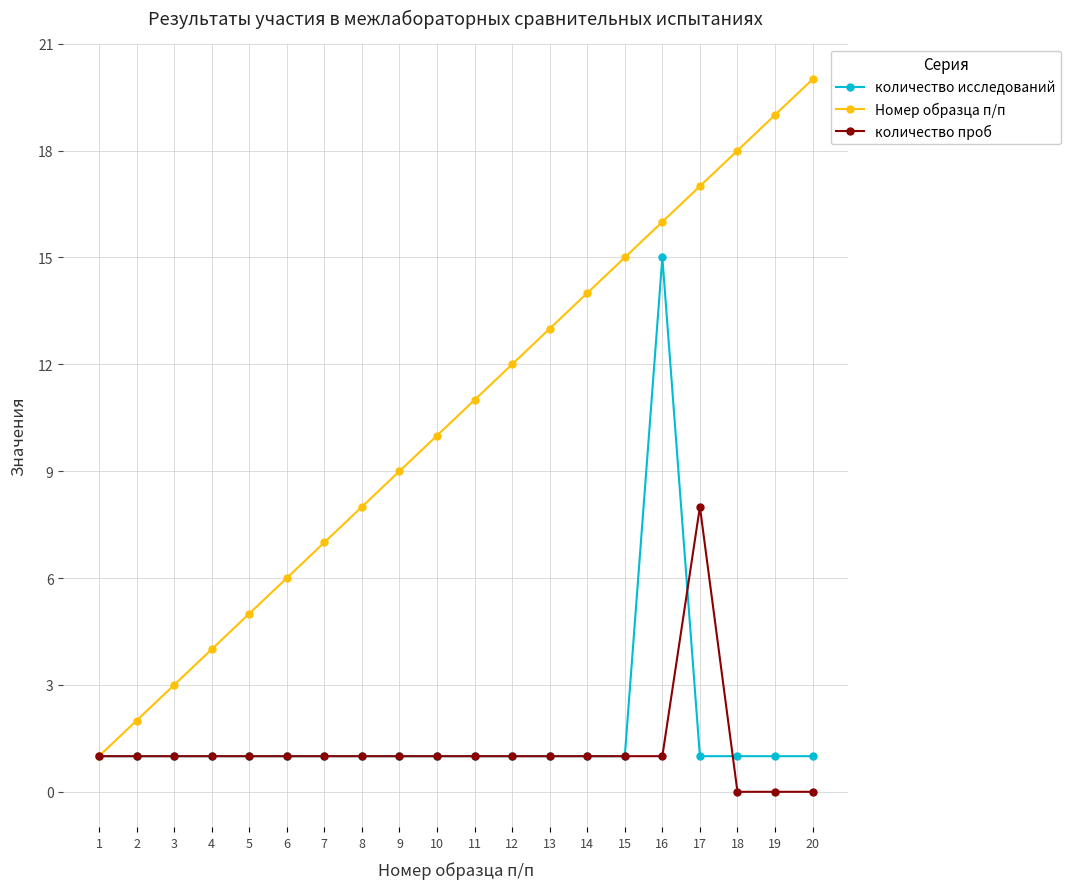

Does the chart display data point markers on the line(s)?

Yes